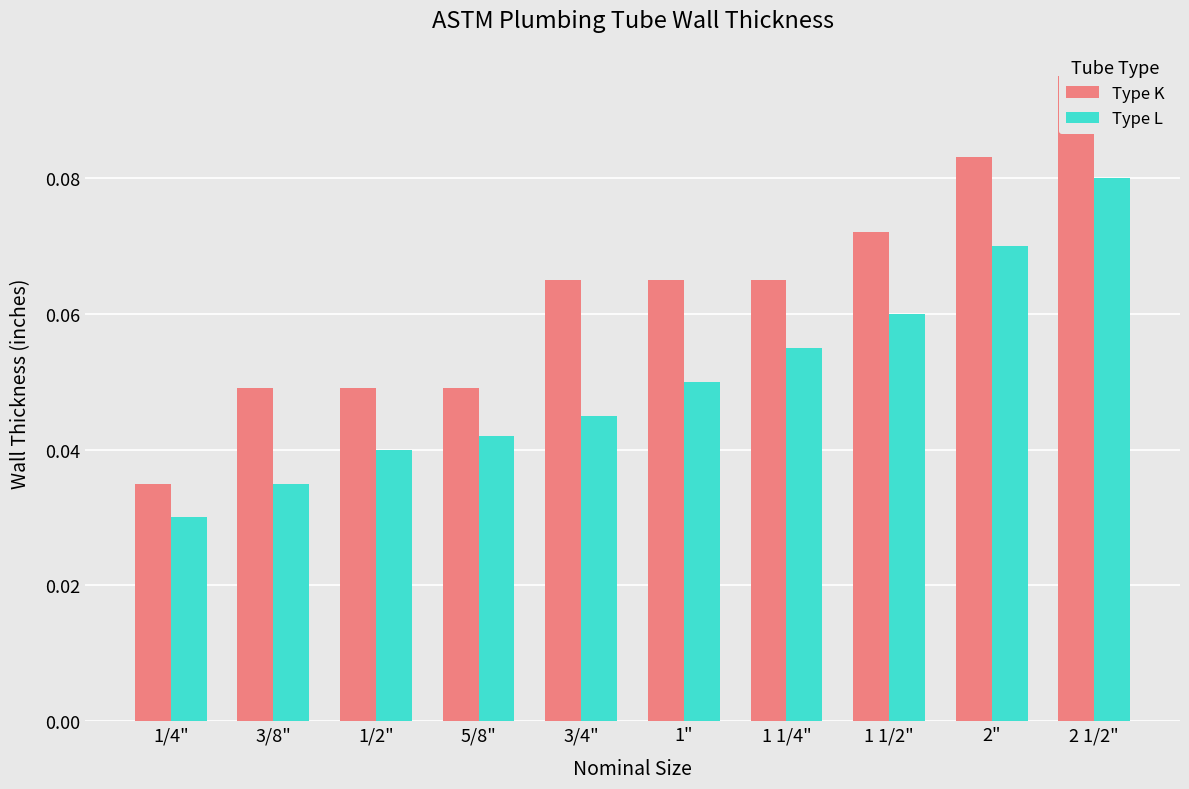

At which category is the sum across all series the highest?

2 1/2"